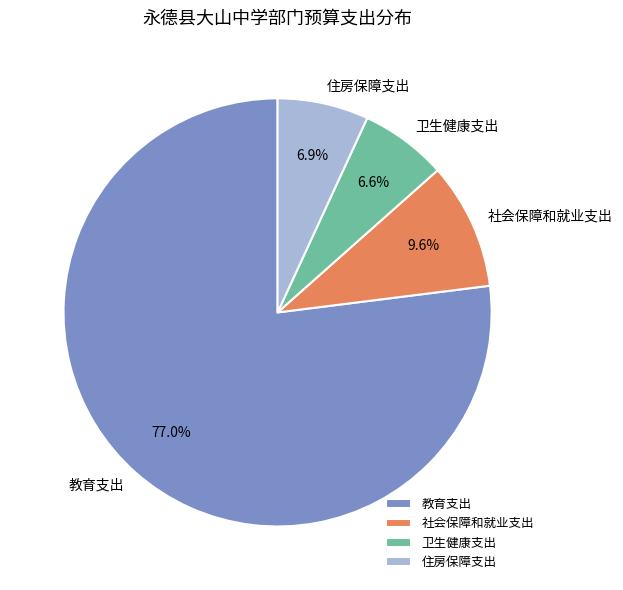

Which slice represents more than half of the pie?

教育支出